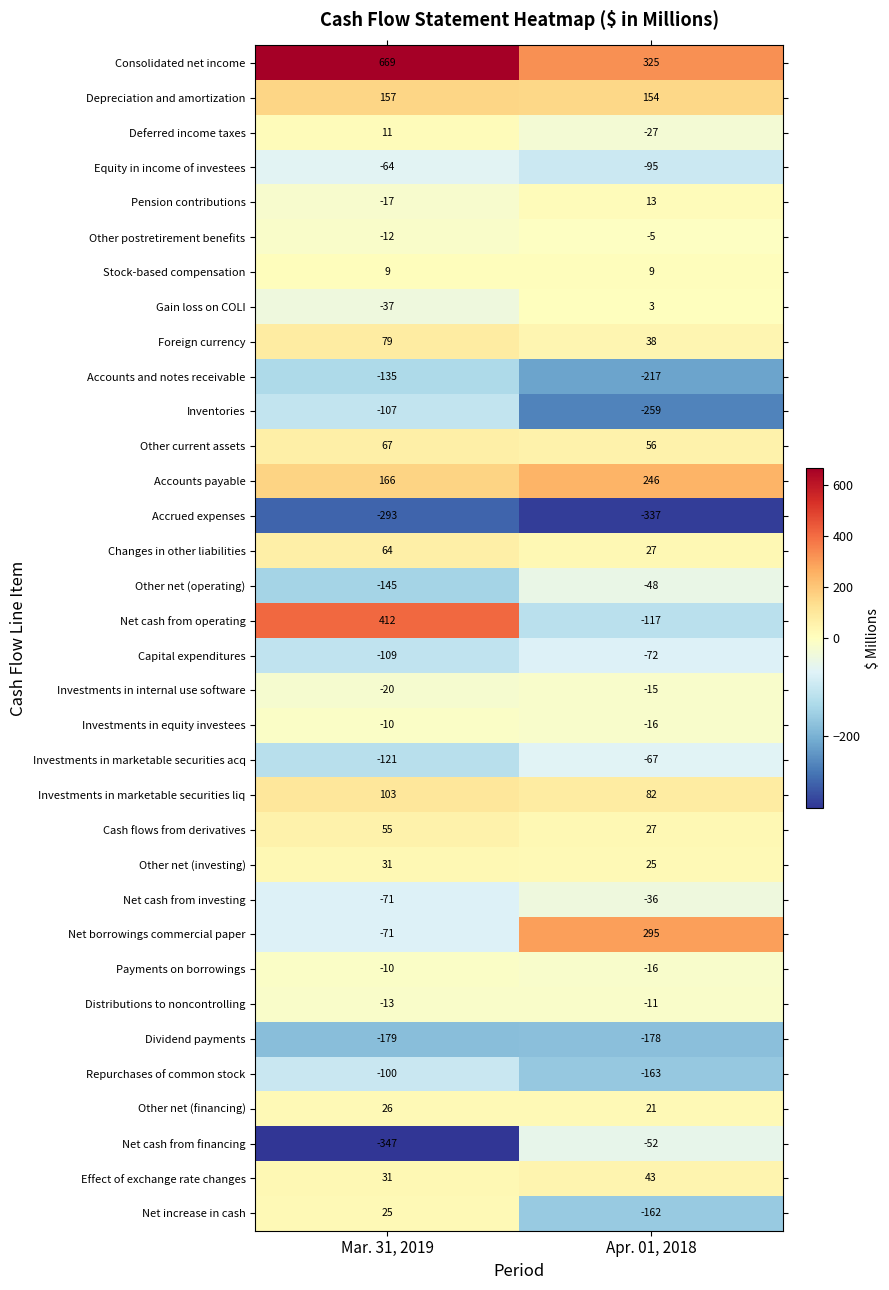

At which category is the sum across all series the highest?

Mar. 31, 2019